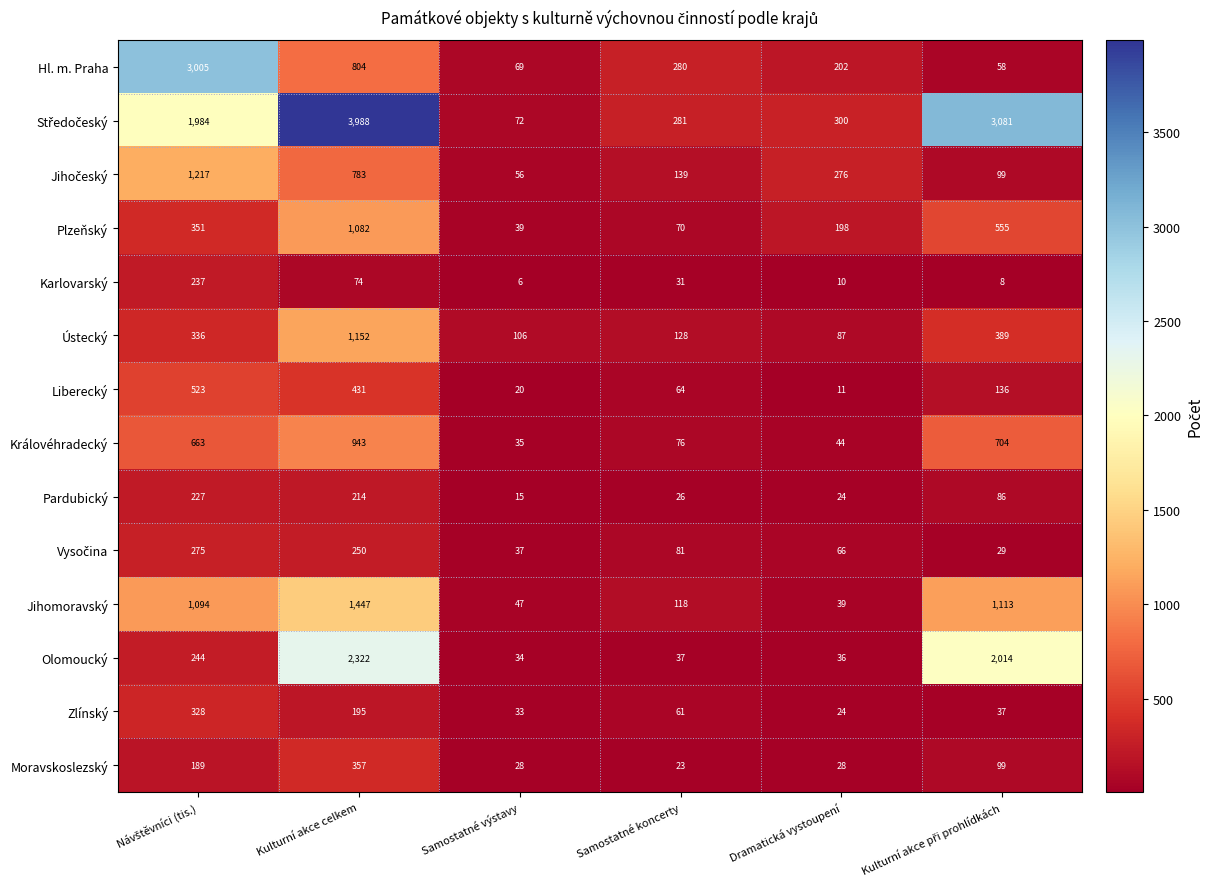

The value of Hl. m. Praha at Dramatická vystoupení is 263. True or false?

False